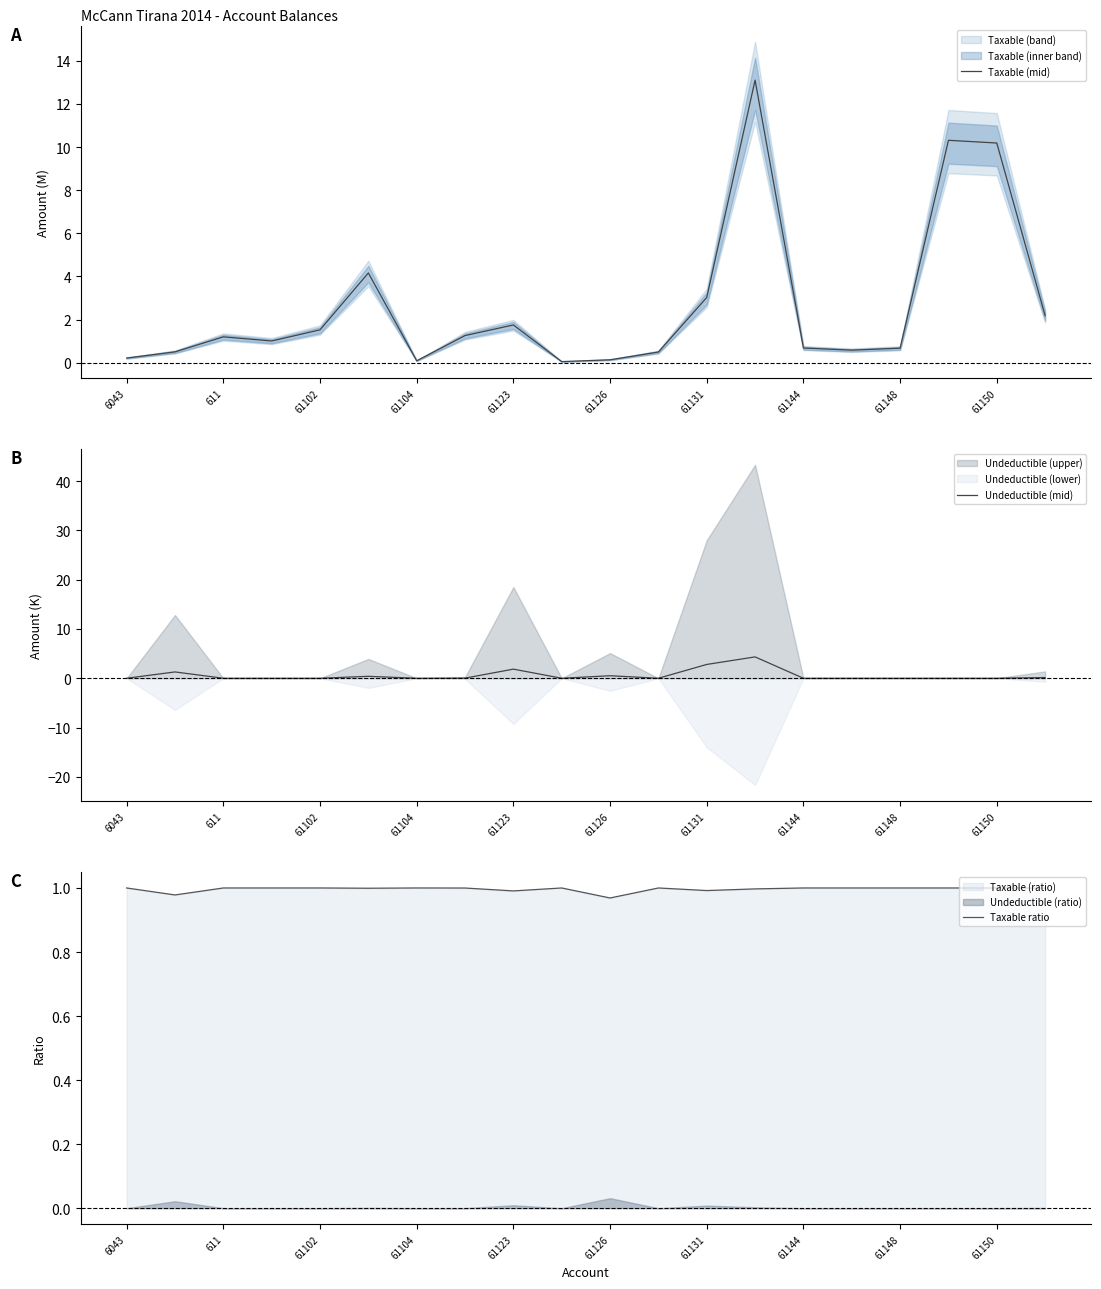

Is it true that Undeductible (mid) equals 0.0 at 61150?

True